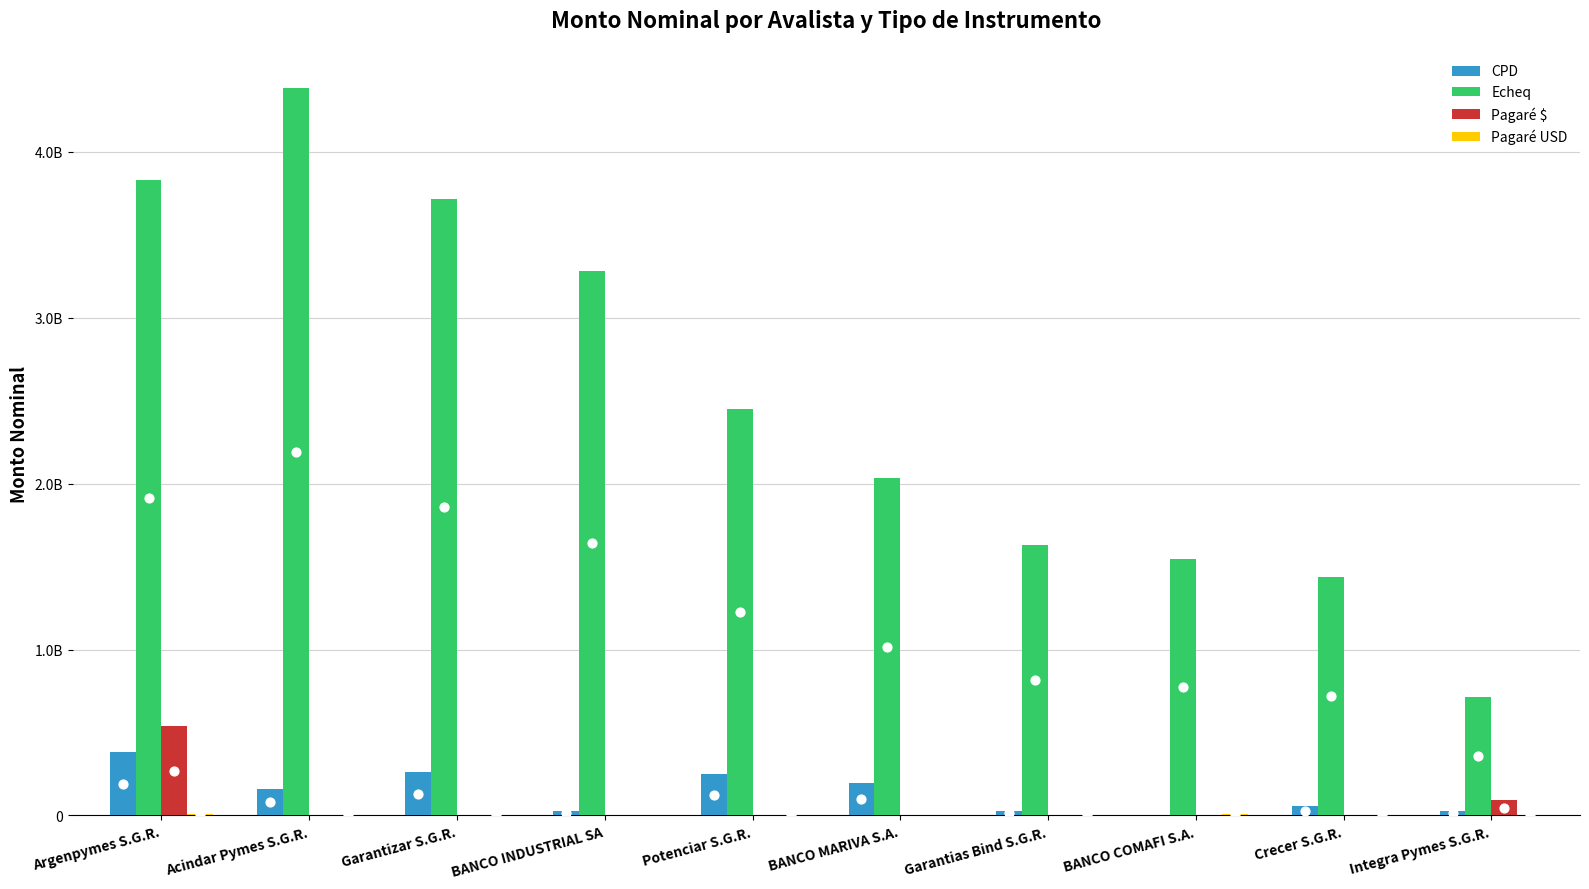

Which series contains the lowest Y value?

CPD